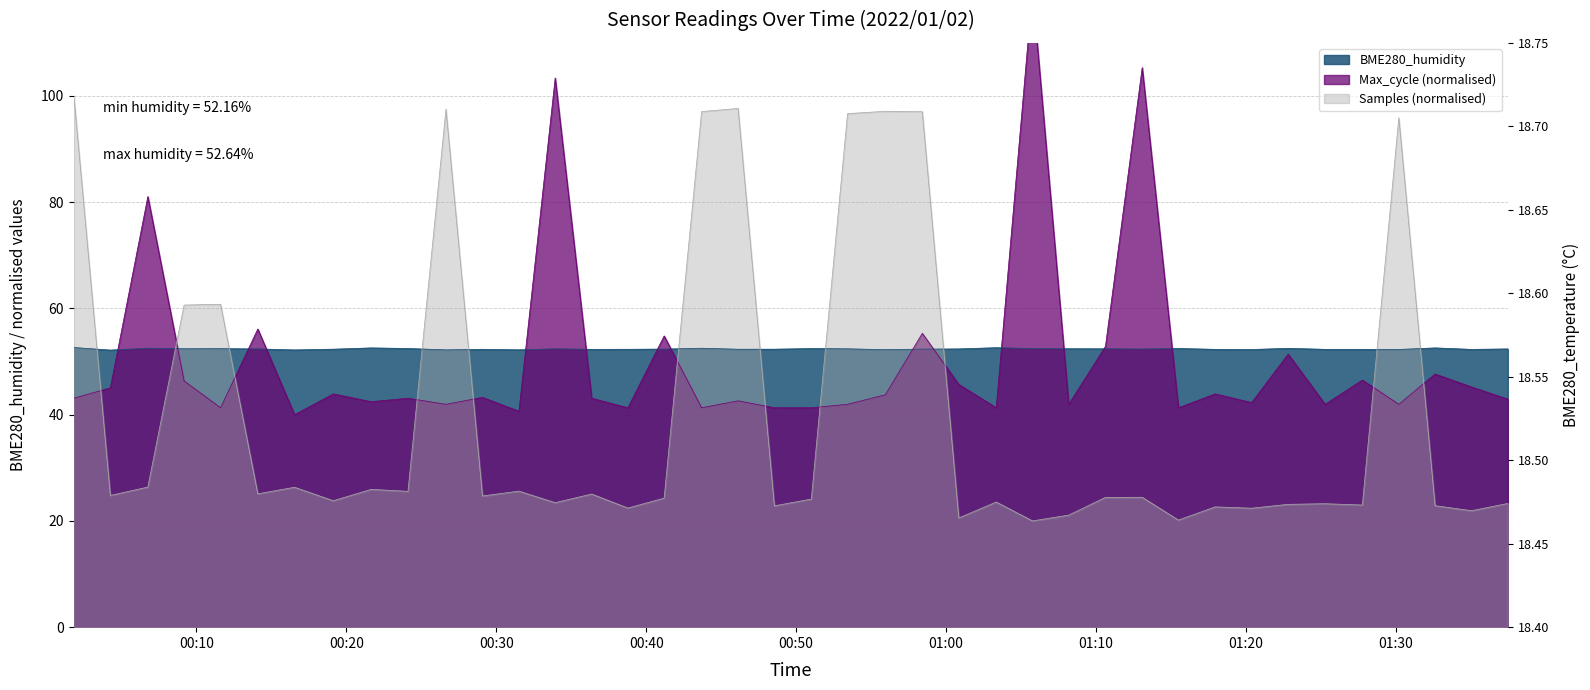

The Samples series shows 6.3 at 2022/01/02 01:08:11. True or false?

False